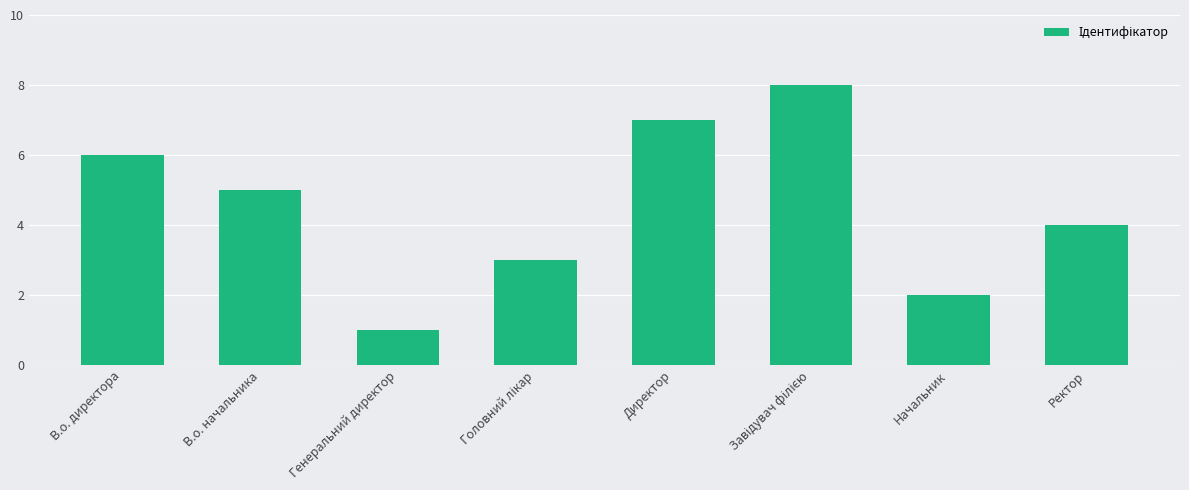

What is the sum of the values at Ректор and В.о. директора?

10